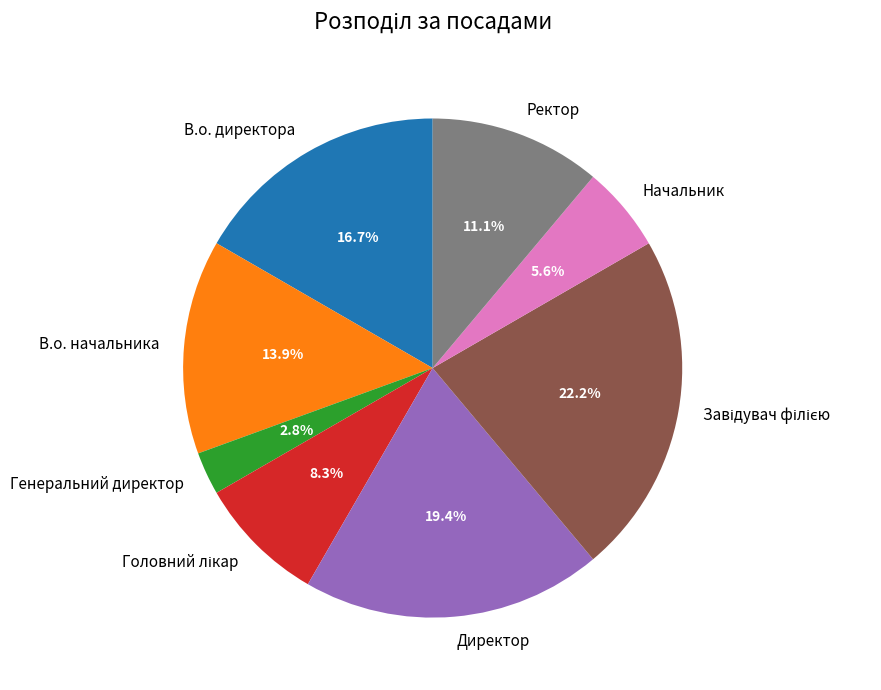

How many segments does this pie chart have?

8